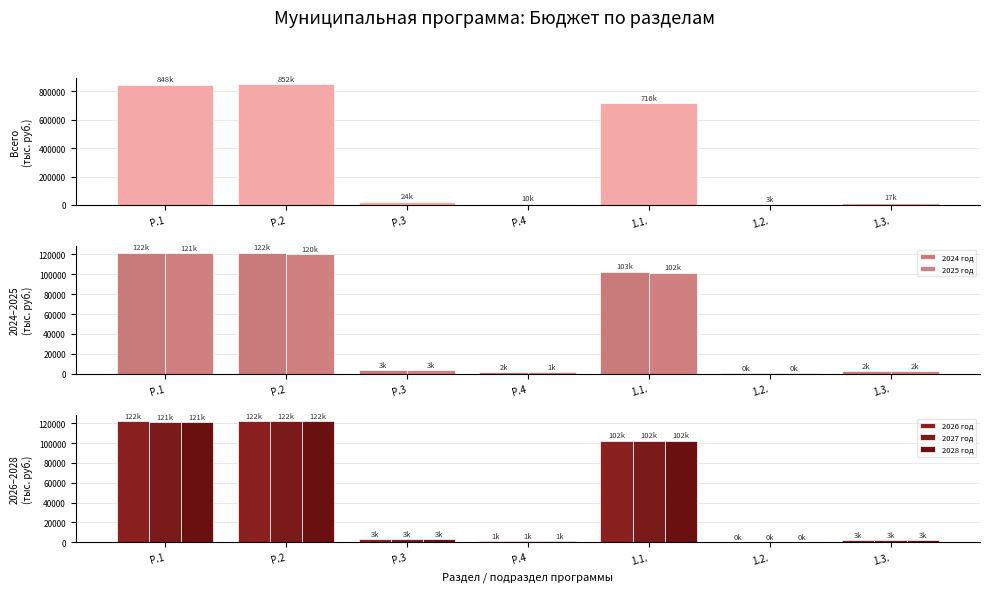

Where does the 2028 год series first go above 3487?

Р.1